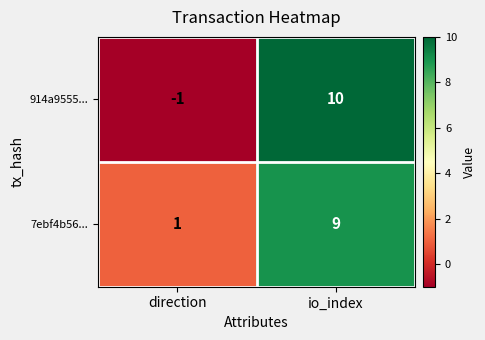

How many values in the 7ebf4b56... series are below 9?

1